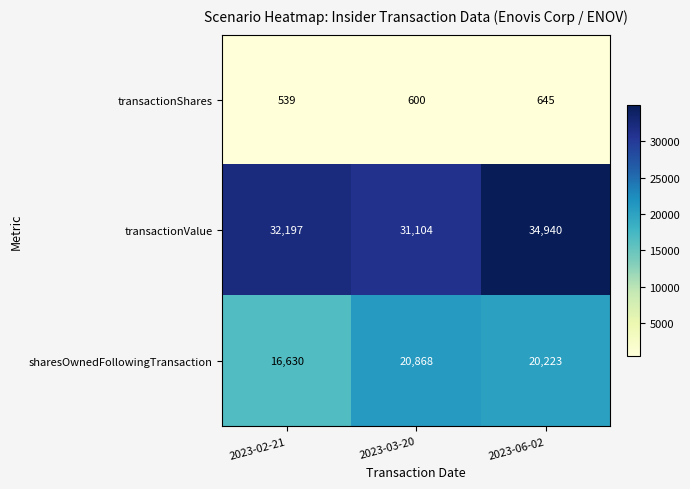

Which series has the largest range (max minus min)?

sharesOwnedFollowingTransaction